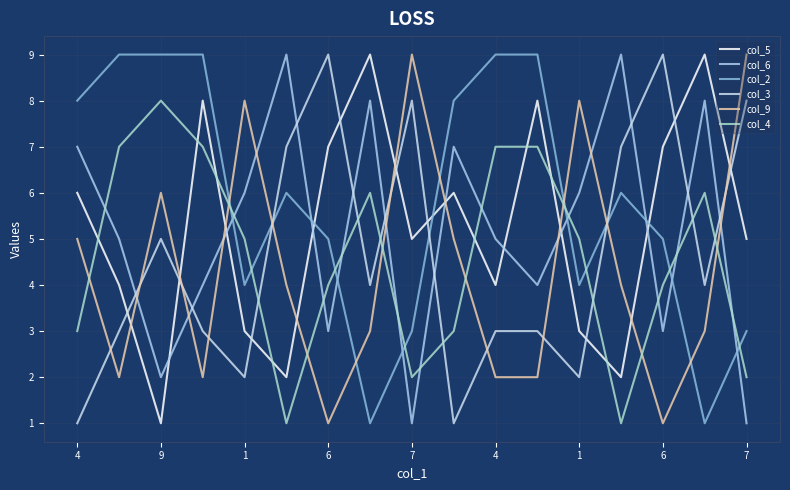

Does the chart display data point markers on the line(s)?

No